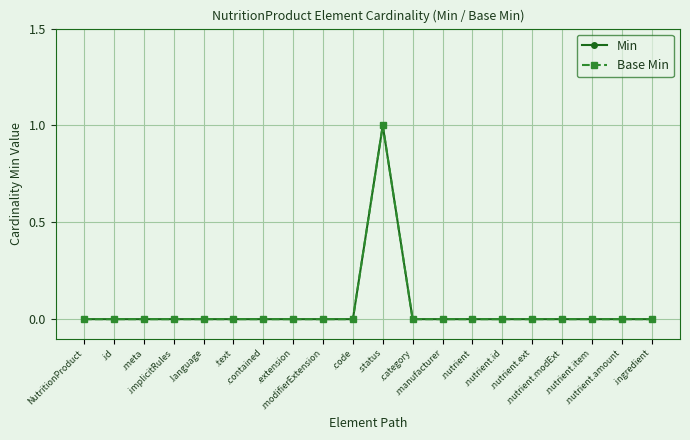

Is this an area chart (filled region under the line)?

No